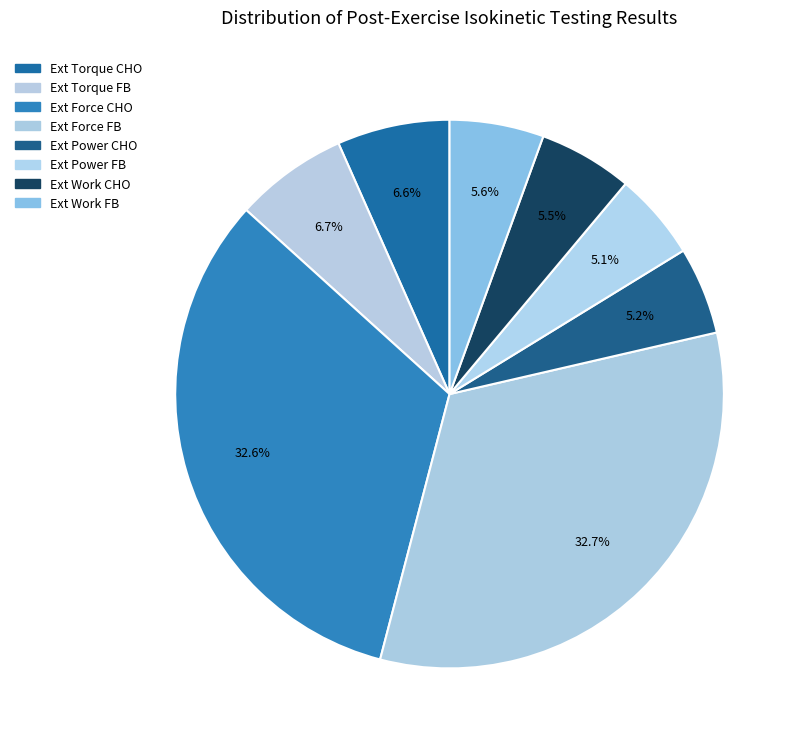

How many segments does this pie chart have?

8